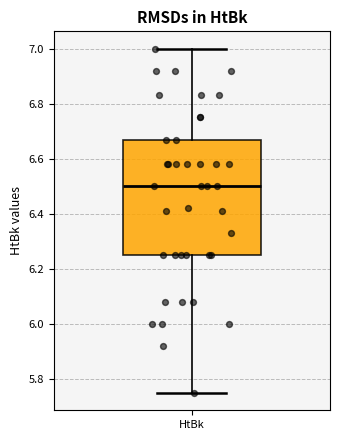

Read this box plot against the y-axis: the position of the median line, the range covered by the box, and the ends of both whiskers. The values are not printed on the chart, so give them approximately, as read against the axis.

median 6.50, box 6.26 to 6.68, whiskers 5.76 to 7.00